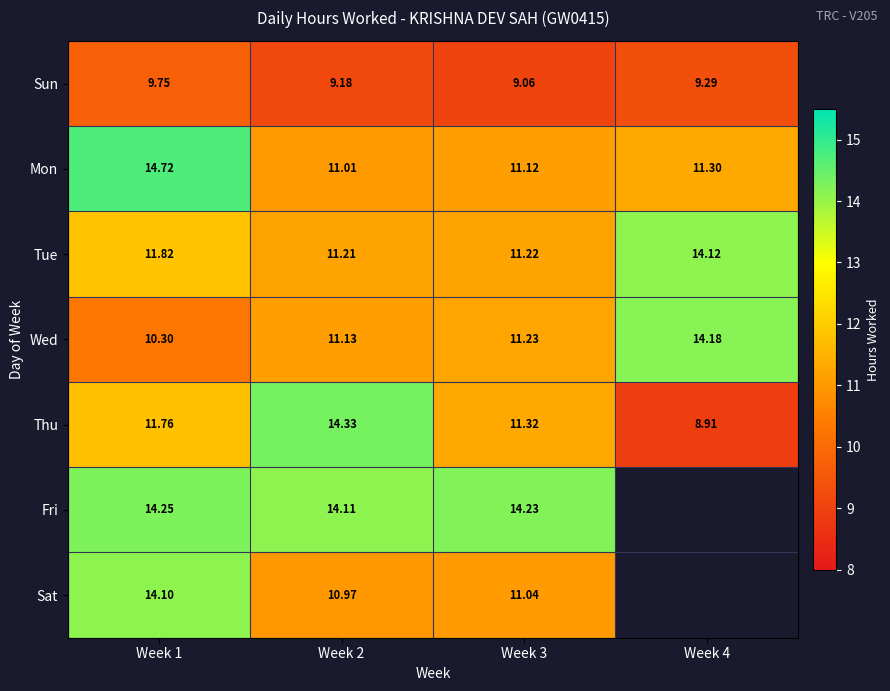

What is the total value across all series at Week 2?

81.9